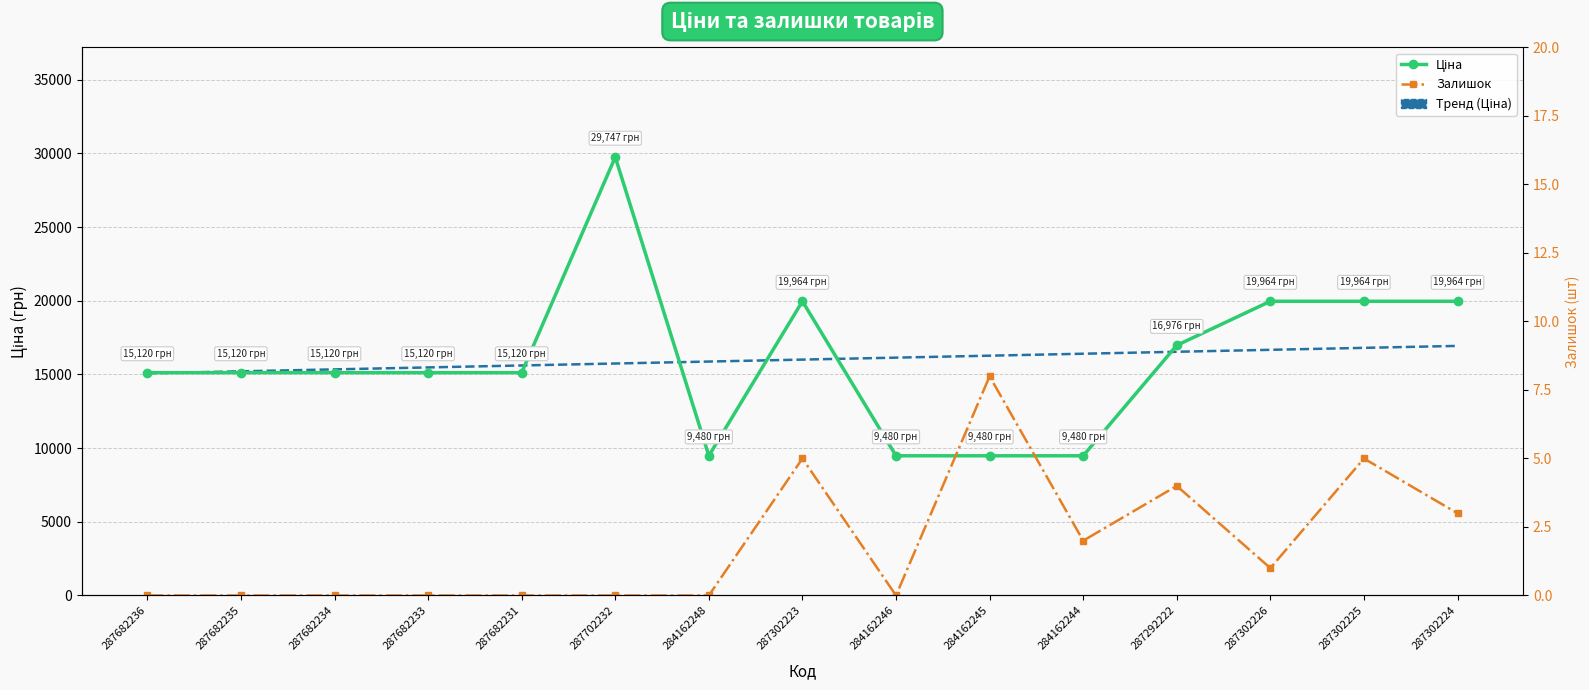

Rank the categories by Ціна value from lowest to highest.

284162248, 284162246, 284162245, 284162244, 287682236, 287682235, 287682234, 287682233, 287682231, 287292222, 287302223, 287302226, 287302225, 287302224, 287702232